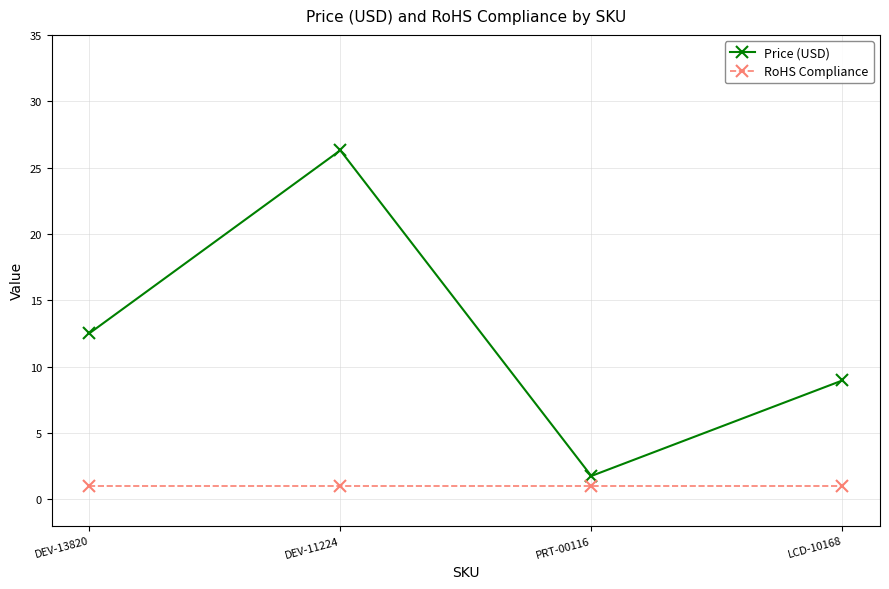

What value does the RoHS Compliance series have at PRT-00116?

1.0